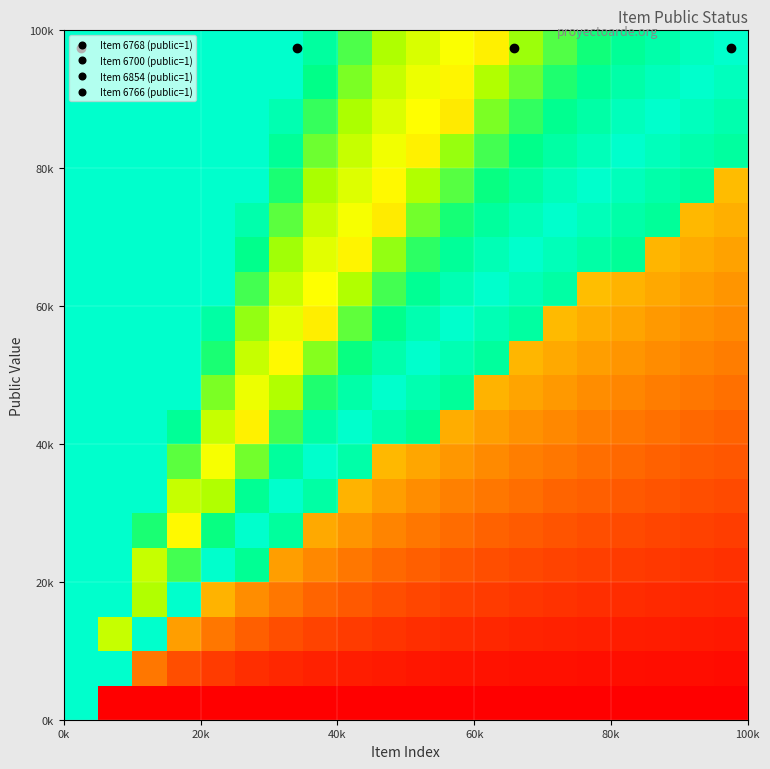

Count the number of data series in this chart.

20